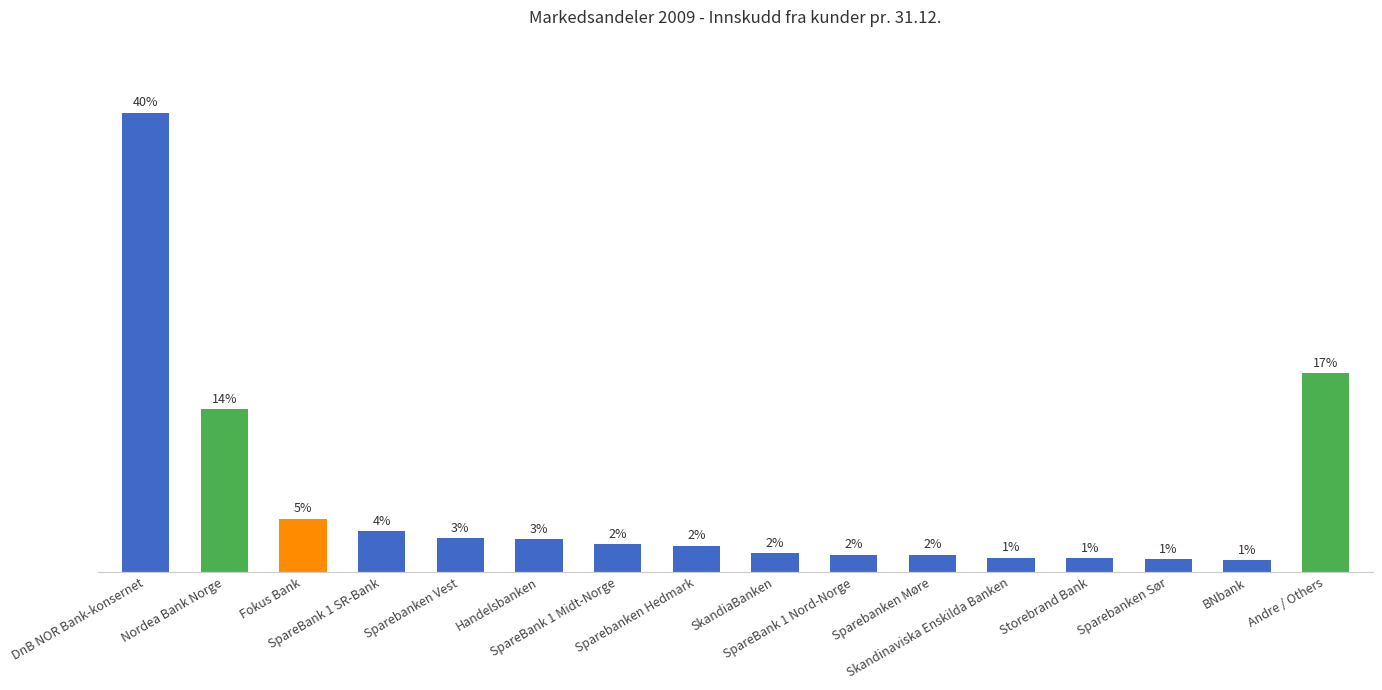

Does the chart contain any negative values?

No